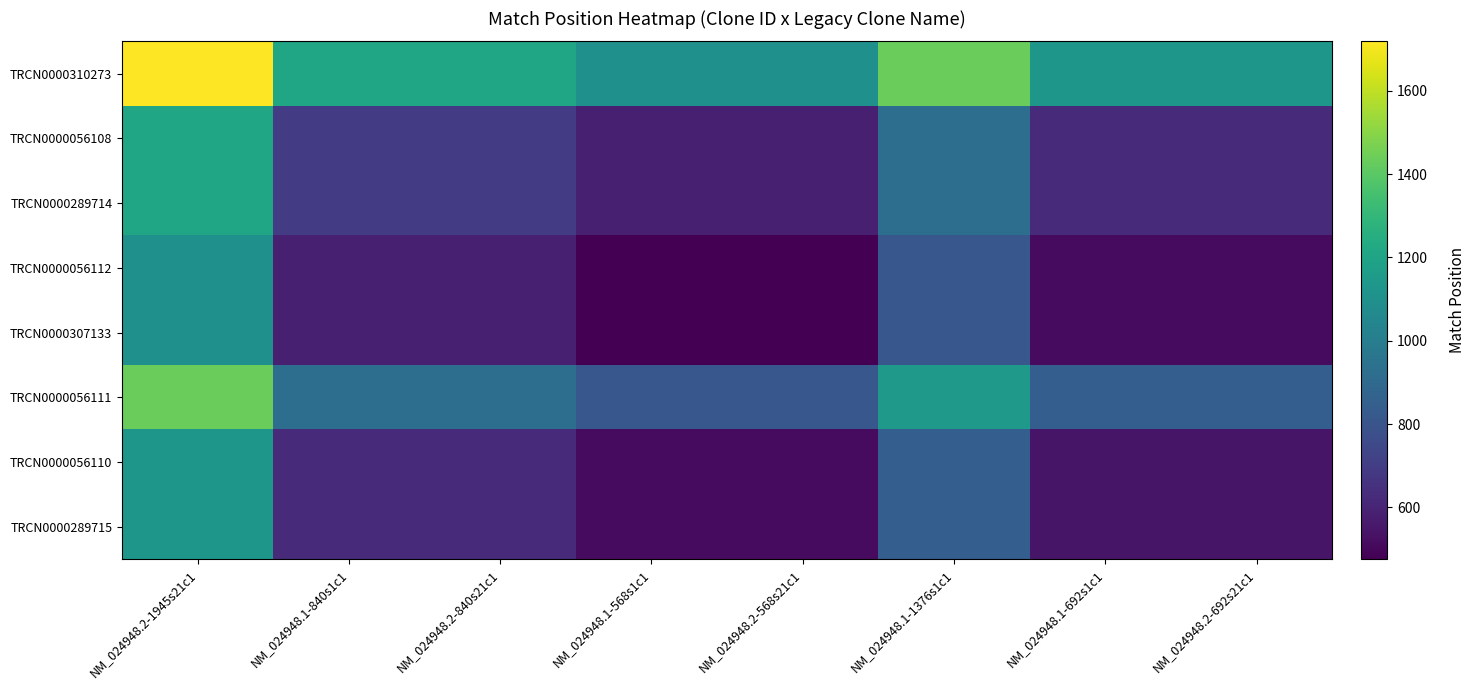

What is the spread (max minus min) of values at NM_024948.1-1376s1c1?

622.0